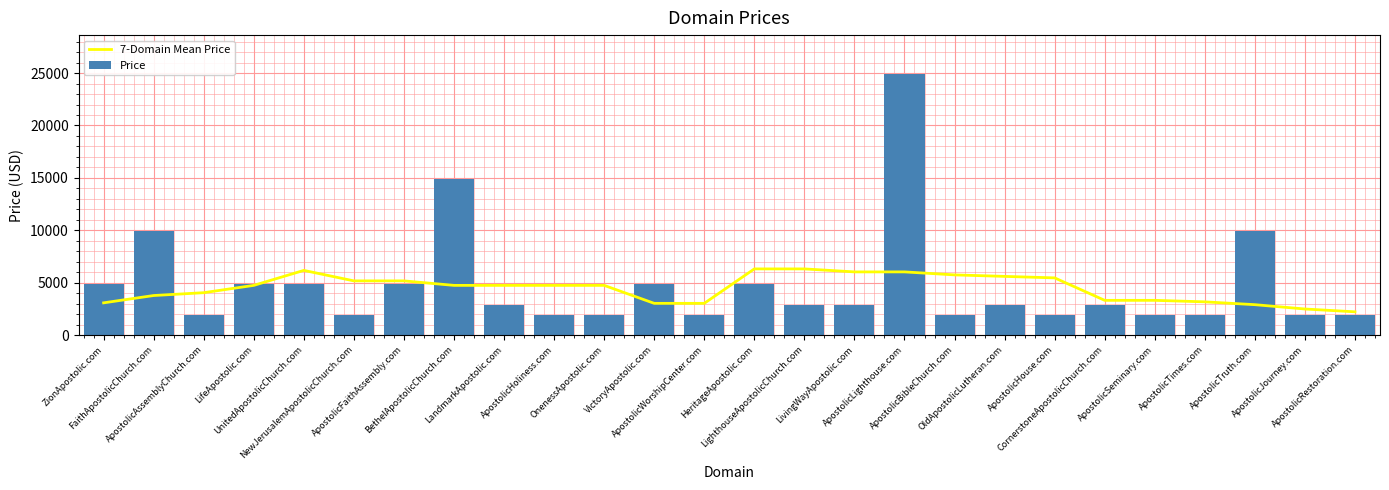

What is the maximum value for Price?

24888